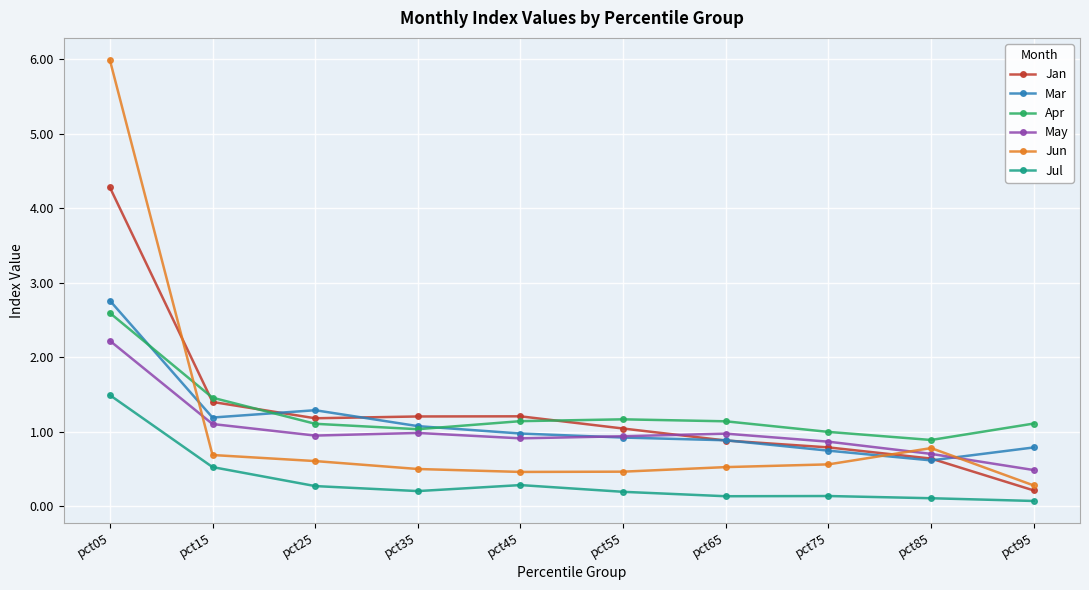

What is the sum of all Jul values?

3.4